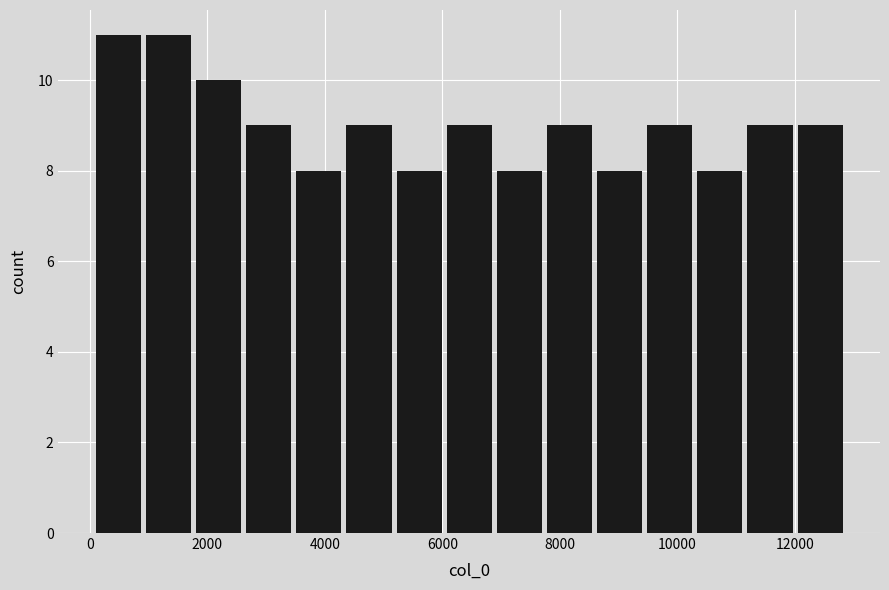

Reading left to right, transcribe this chart: for each bar, give the range it covers on the x-axis and its height. Neither the bar edges nor the heights are printed on the chart, so give them approximately, as read against the axes.

200 to 1000: 11
1000 to 1800: 11
1800 to 2600: 10
2600 to 3600: 9
3600 to 4400: 8
4400 to 5200: 9
5200 to 6000: 8
6000 to 7000: 9
7000 to 7800: 8
7800 to 8600: 9
8600 to 9400: 8
9400 to 10400: 9
10400 to 11200: 8
11200 to 12000: 9
12000 to 13000: 9